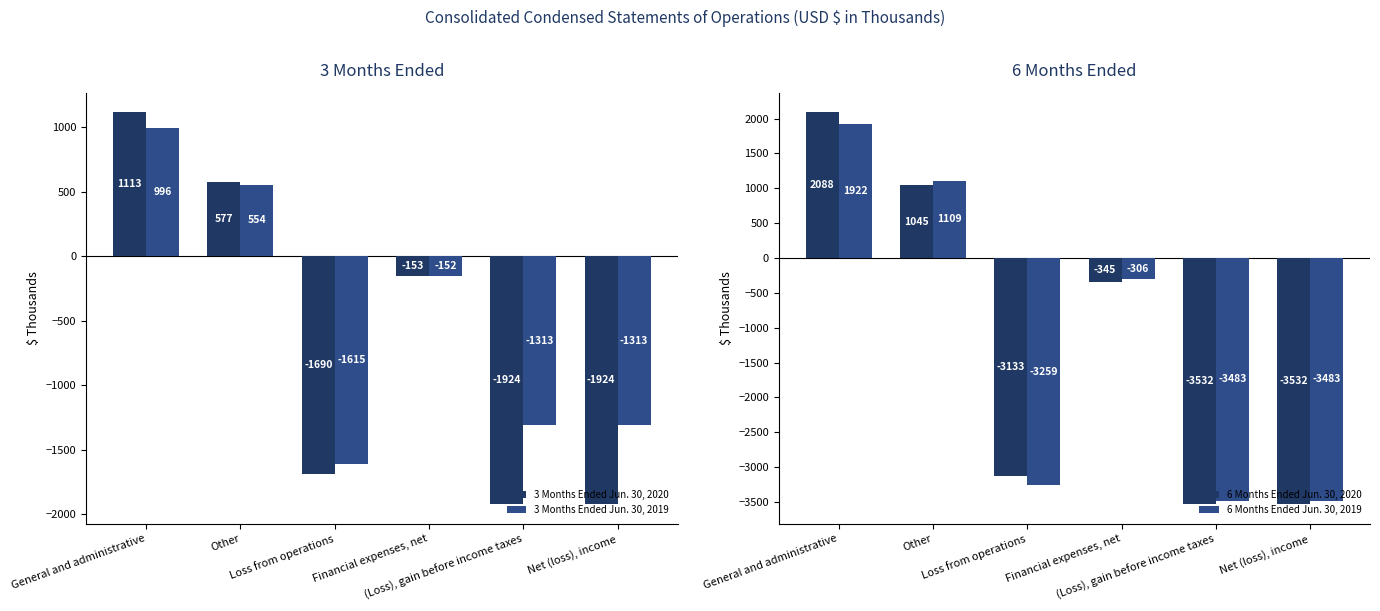

What is the sum of the 3 Months Ended Jun. 30, 2020 values at Other and Loss from operations?

-1113